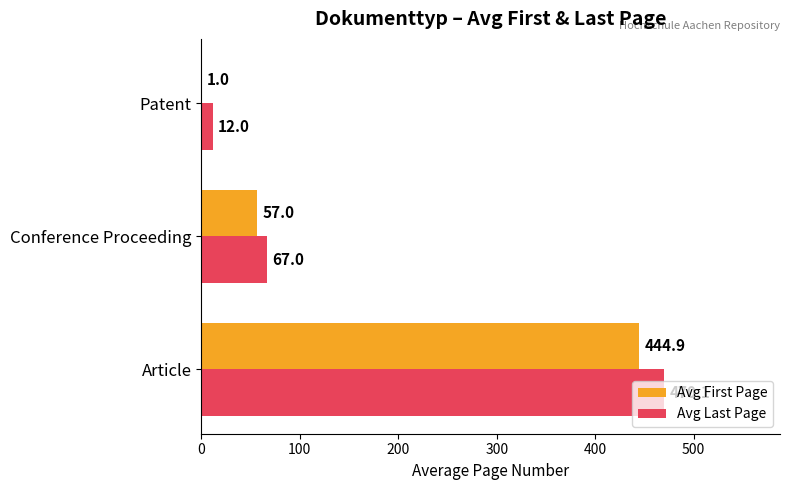

What is the sum of all Avg First Page values?

502.9